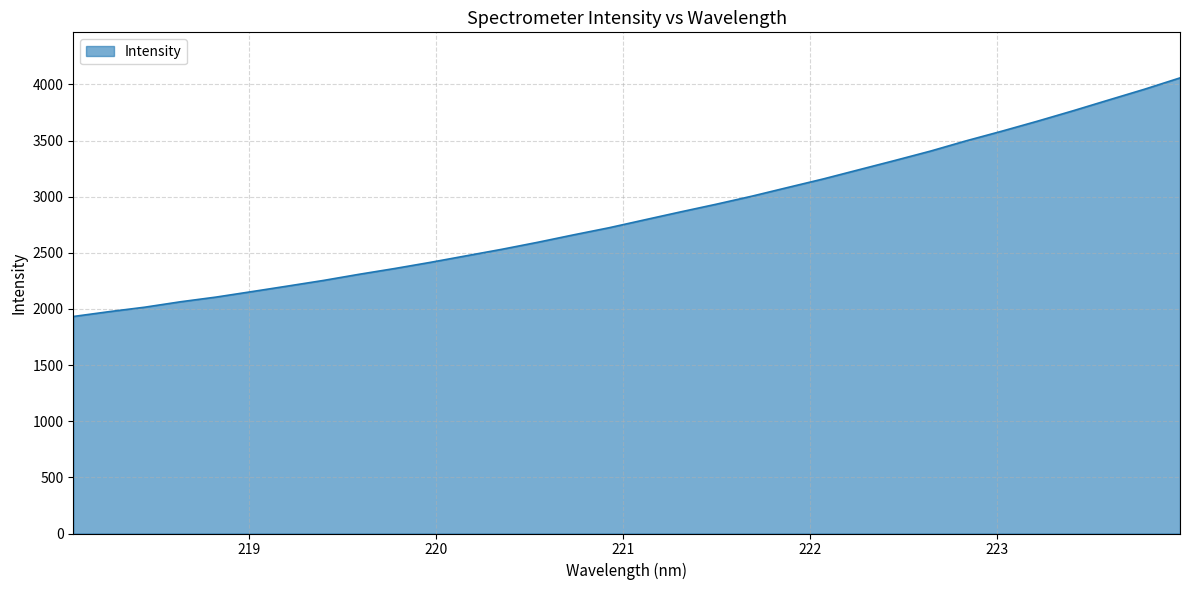

What is the greatest value displayed?

4058.5